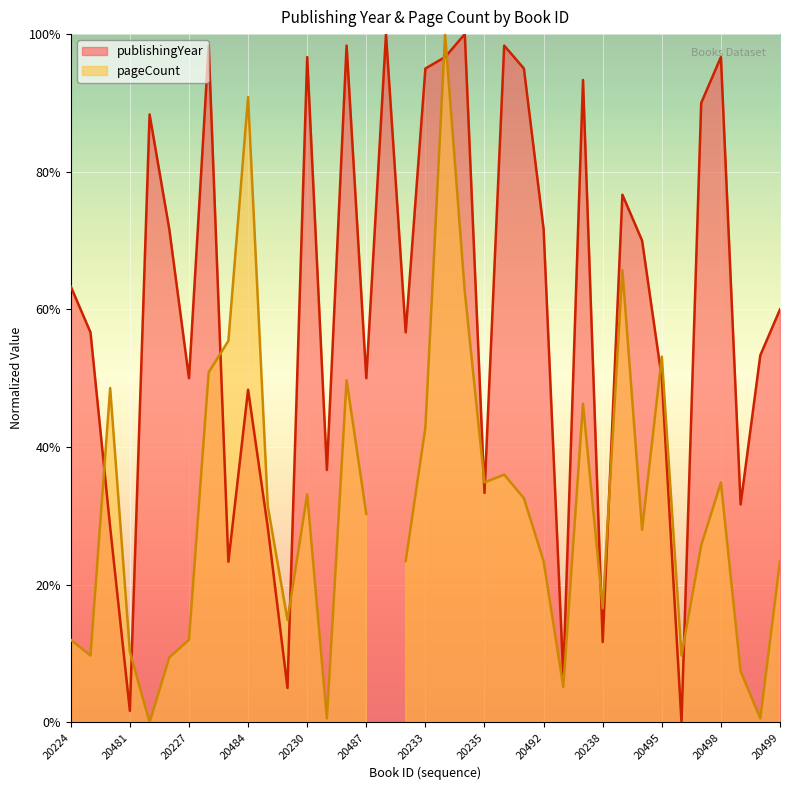

What is the average value?

0.6